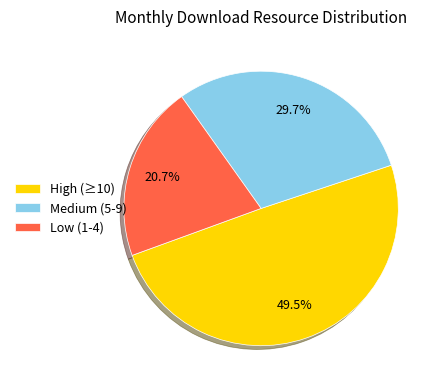

Combined, do Low (1-4) and Medium (5-9) account for over 50%?

Yes